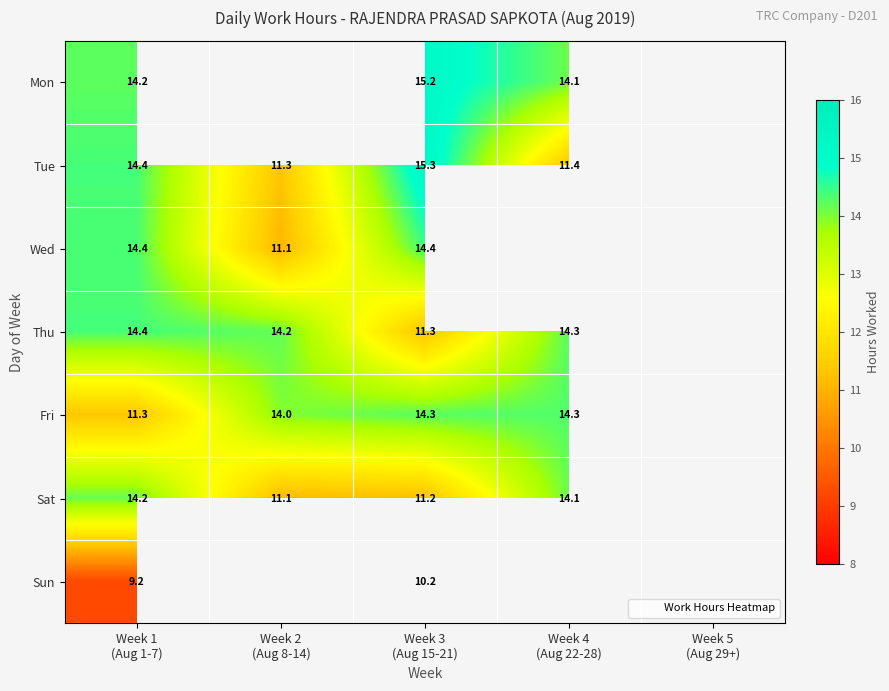

Is the value of Sun at Week 5 (Aug 29+) greater than the value of Sat at Week 1 (Aug 1-7)?

No